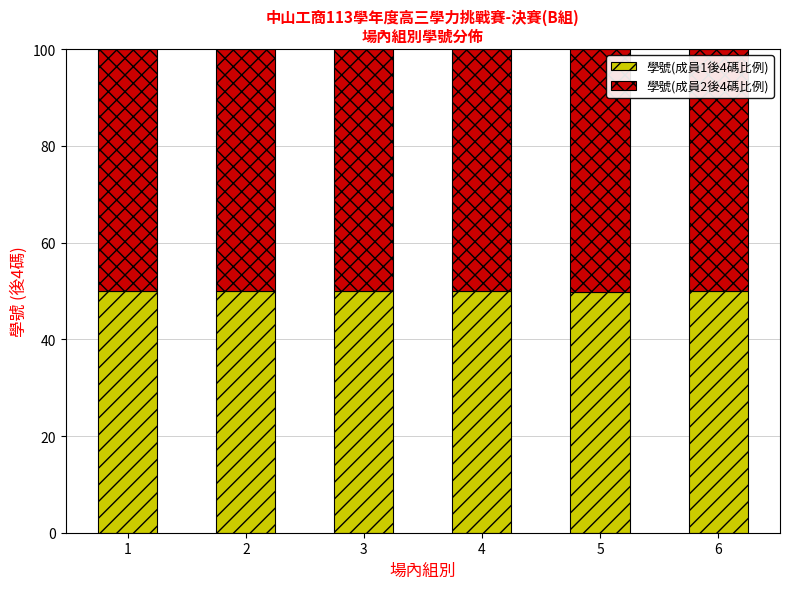

What is the total value across all series at 2?

100.0